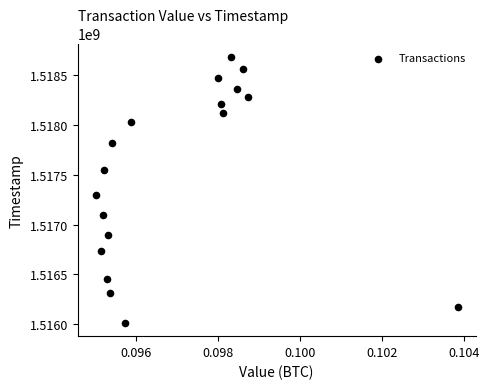

What Y value in the scatter plot is closest to 1517348391?

1517301035